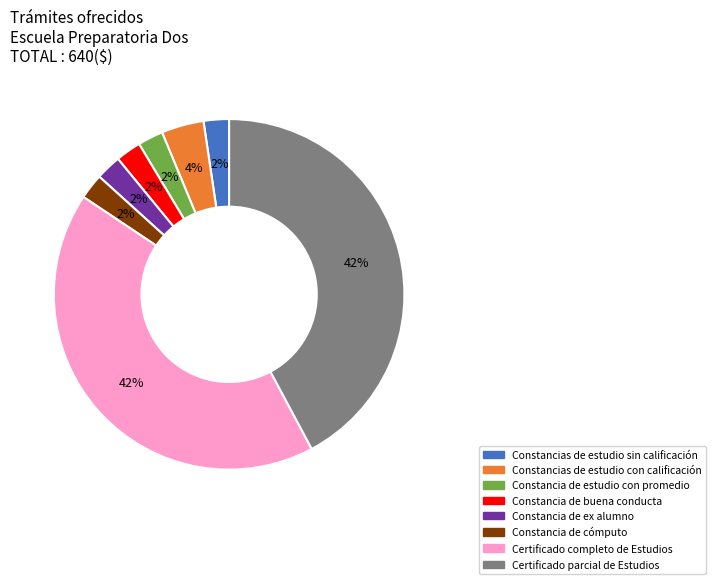

Do Constancia de cómputo and Constancias de estudio con calificación together represent more than half of the pie?

No